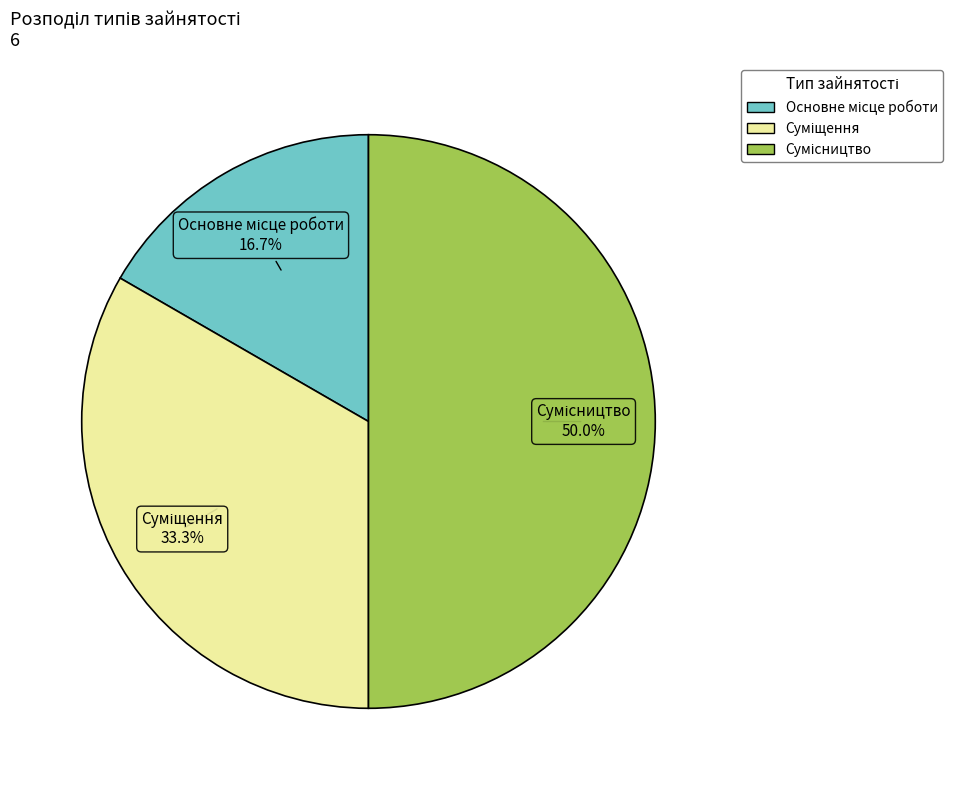

How many slices are in this pie chart?

3